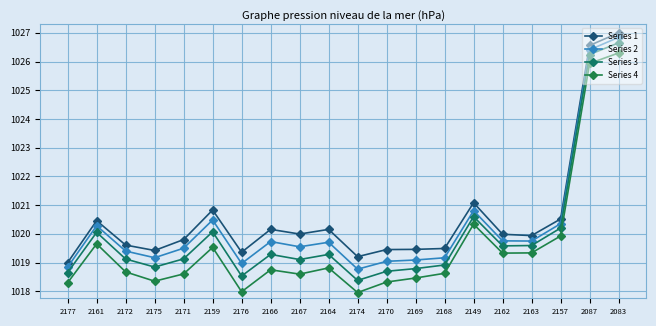

Rank the series at 2172 from lowest to highest value.

Series 4, Series 3, Series 2, Series 1